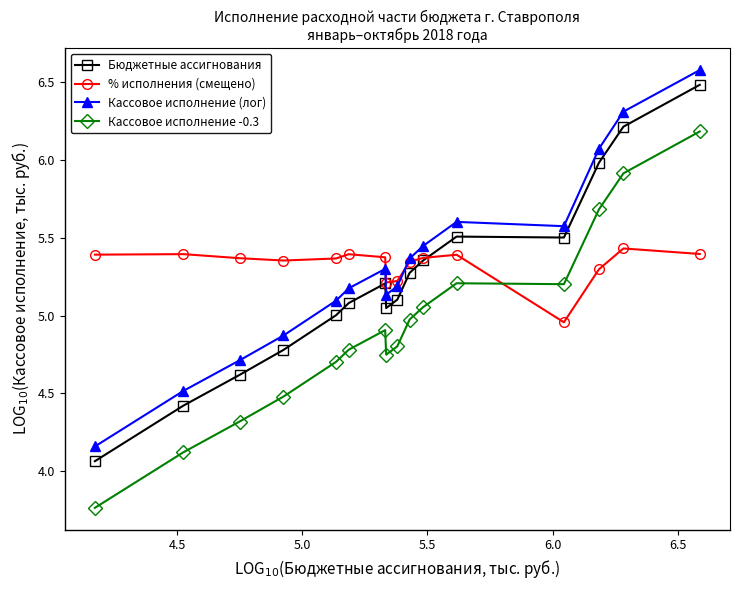

What is the value of the Бюджетные ассигнования point at the 13th from the left?

5.5